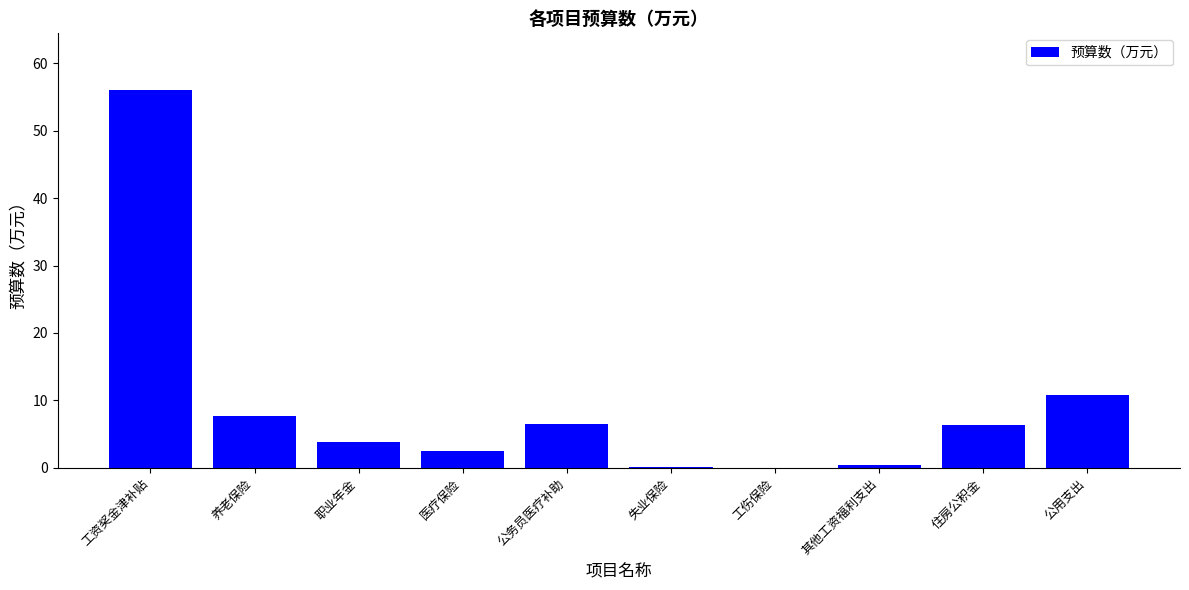

Between 养老保险 and 公用支出, which is larger?

公用支出